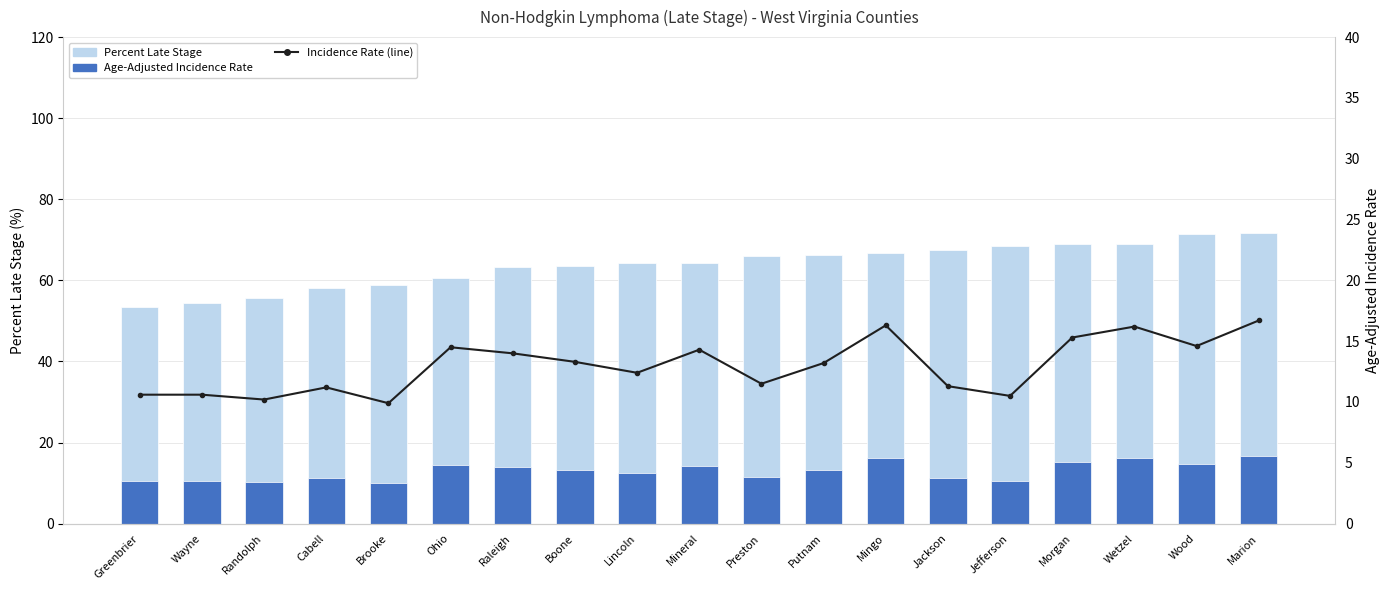

Is it true that Percent Late Stage equals 63.6 at Boone?

True